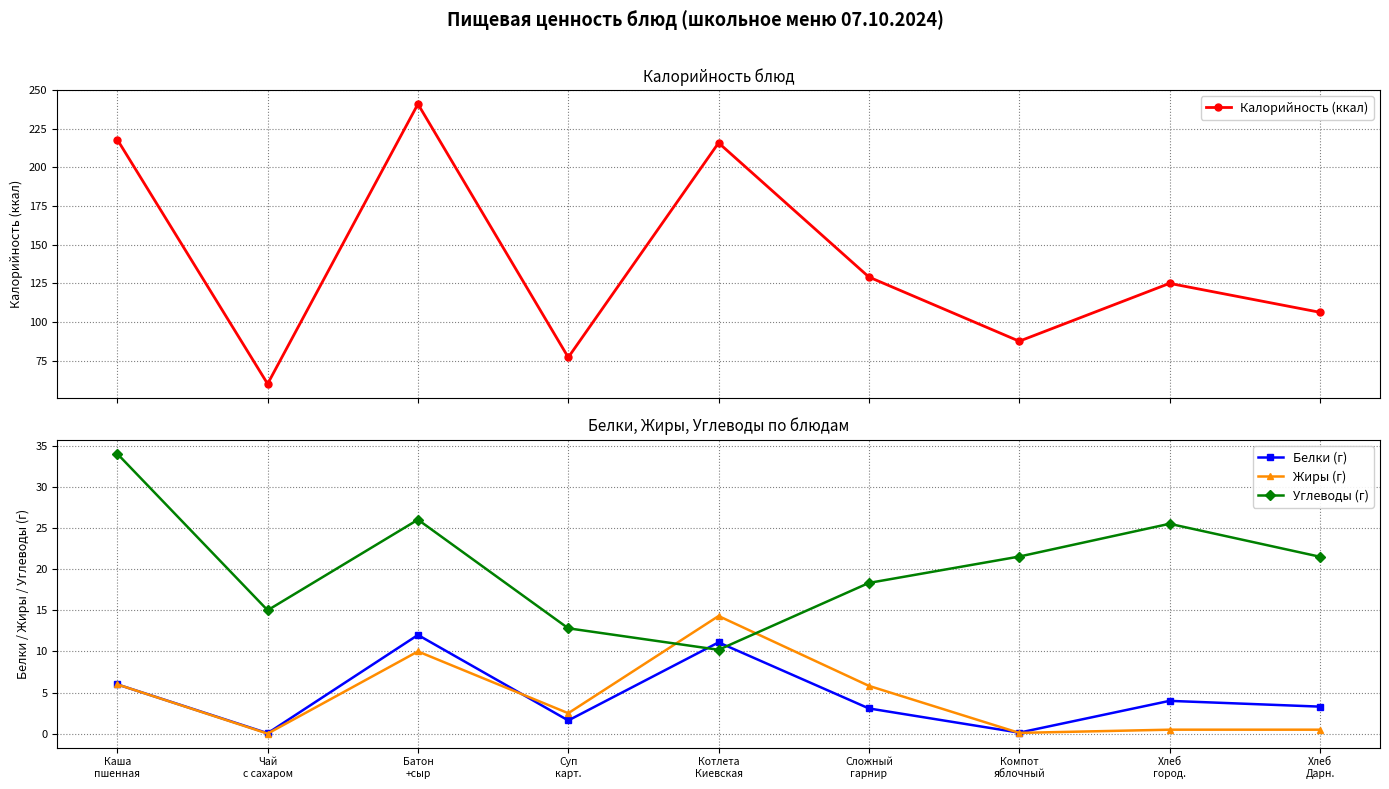

Reading right to left, list all the values displayed in this chart.

Калорийность (ккал): 106.3	125.0	87.6	129.1	215.9	77.1	241.0	60.0	218.0
Белки (г): 3.3	4.0	0.1	3.1	11.1	1.6	12.0	0.1	6.0
Жиры (г): 0.5	0.5	0.1	5.8	14.3	2.5	10.0	0.0	6.0
Углеводы (г): 21.5	25.5	21.5	18.3	10.2	12.8	26.0	15.0	34.0